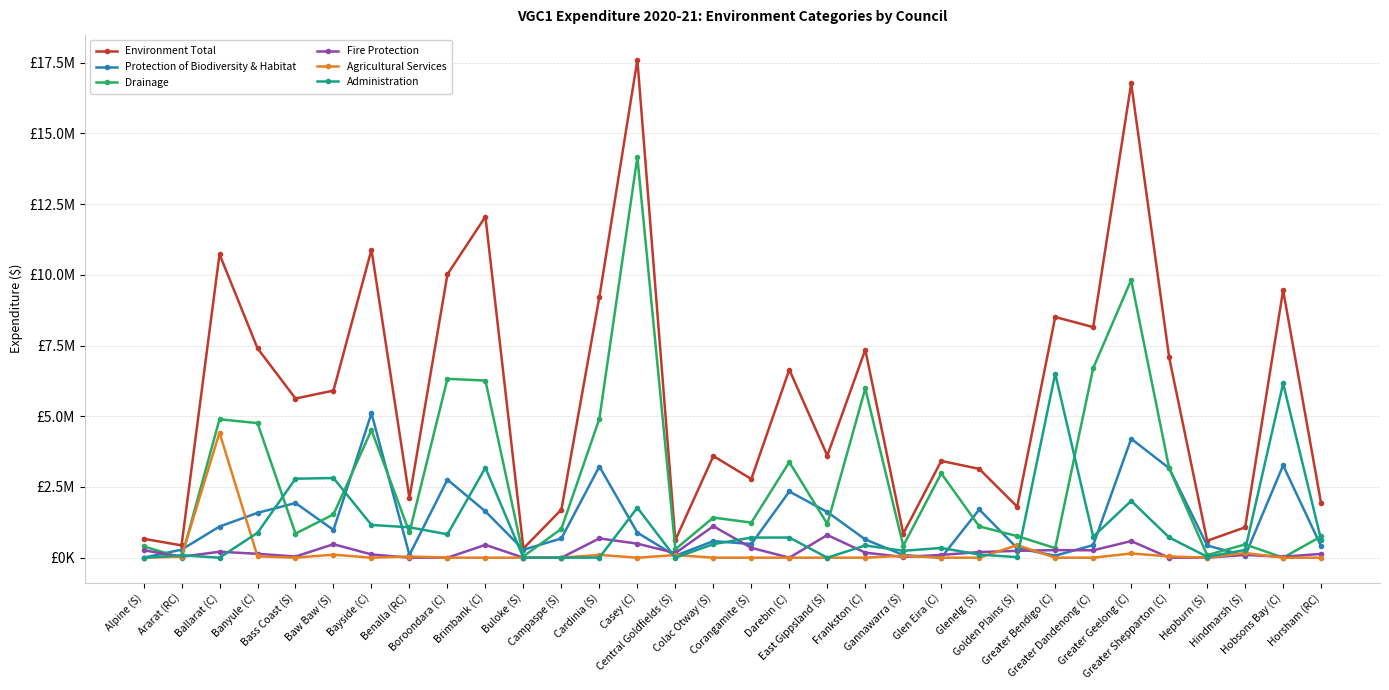

Which has a higher value, Golden Plains (S) or Colac Otway (S)?

Colac Otway (S)